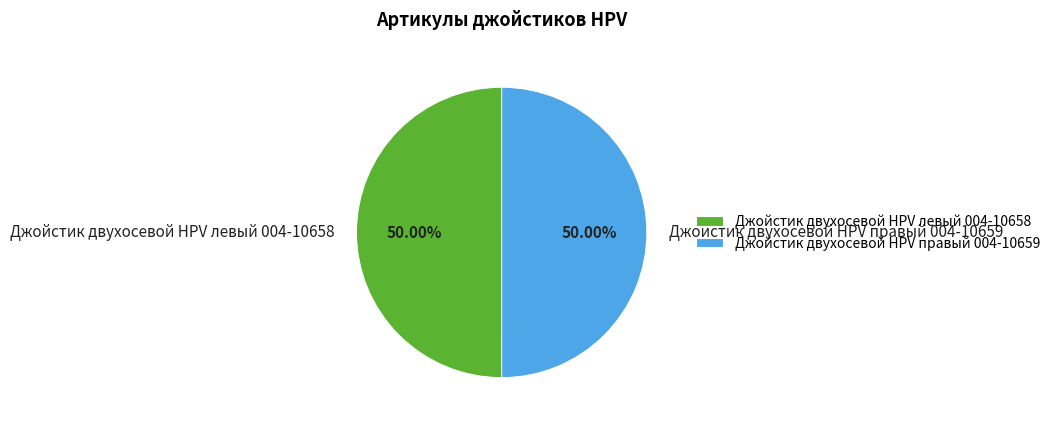

True or false: Джойстик двухосевой HPV левый 004-10658 accounts for 50% of the total.

True